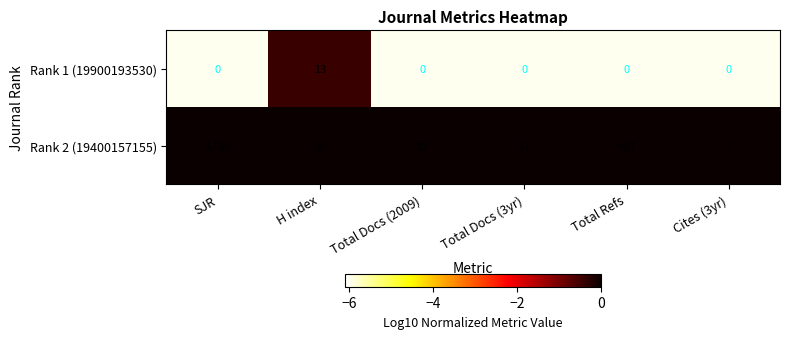

At which label is Rank 2 (19400157155) closest to 228?

H index